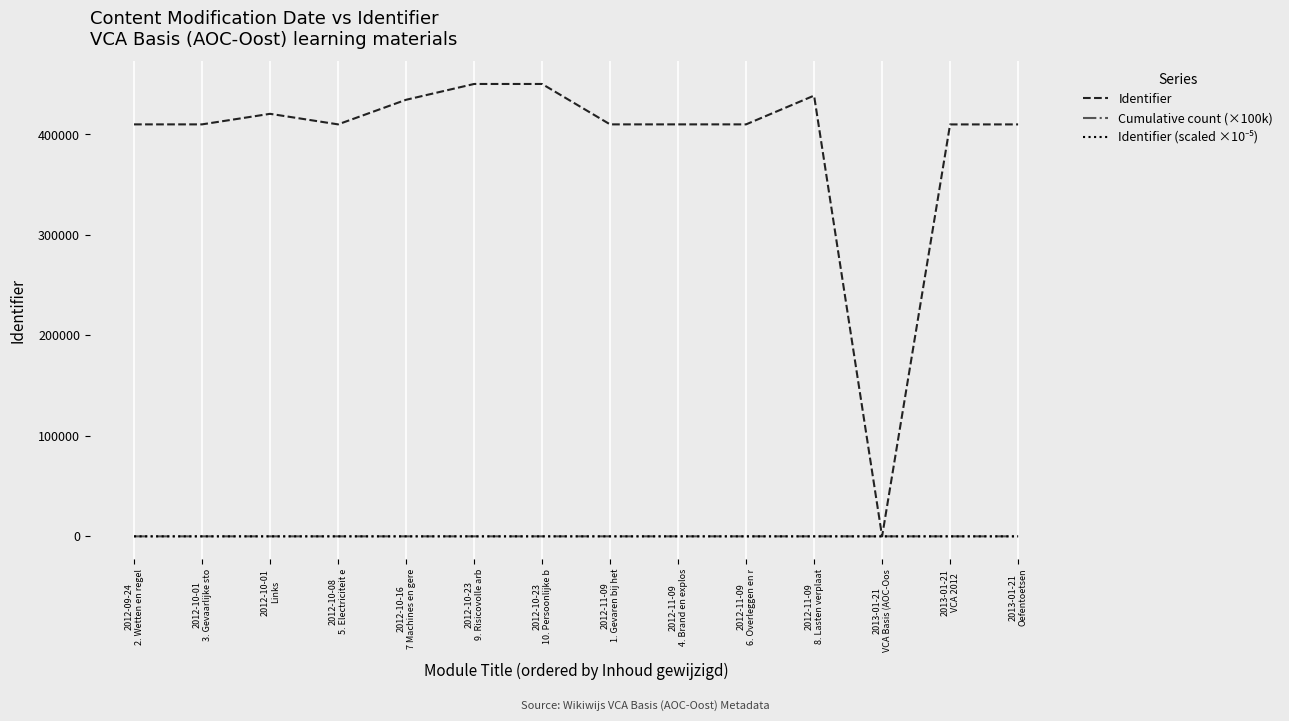

What is the maximum value shown in the chart?

450203.0